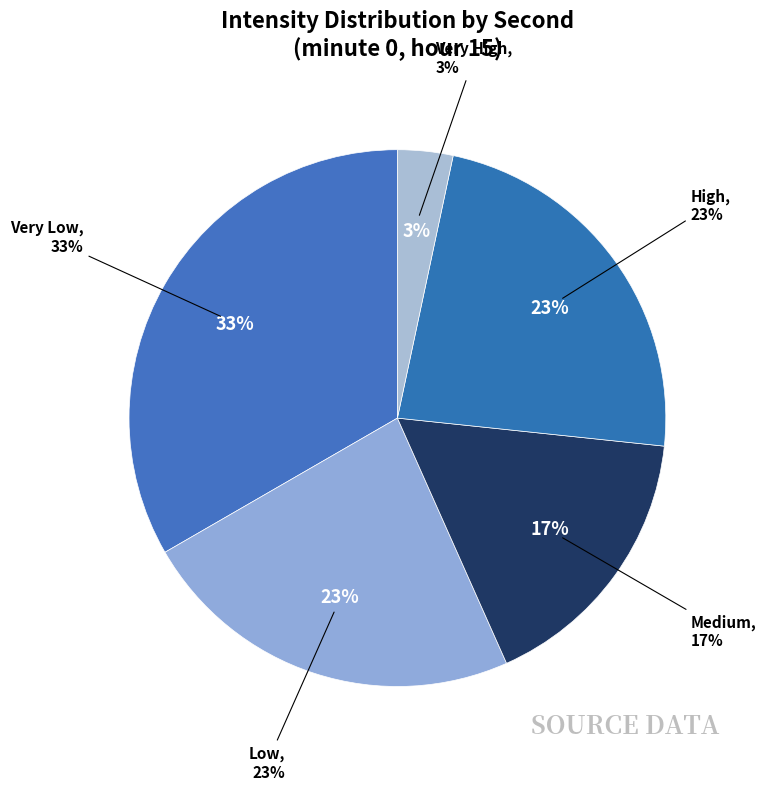

Is there a majority slice in this chart?

No